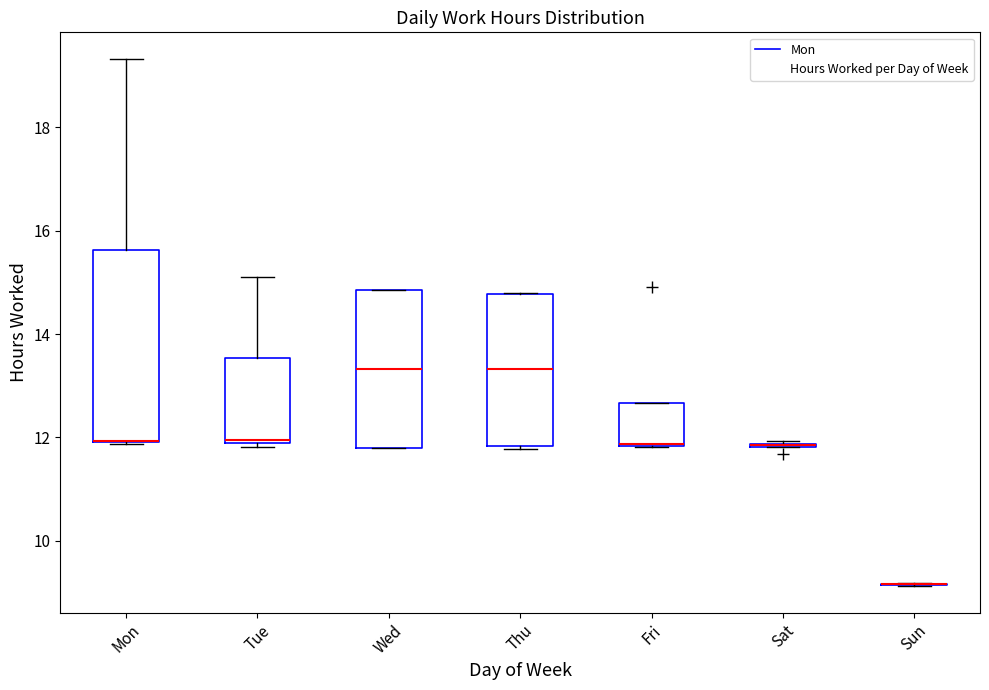

Reading left to right, read every box against the y-axis: the position of its median line, the range the box covers, and the ends of its whiskers. The values are not printed on the chart, so give them approximately, as read against the axis.

Mon: median 12.0 (drawn on the box's lower edge), box 12.0 to 15.6, whiskers 11.8 to 19.4
Tue: median 12.0, box 11.8 to 13.6, whiskers 11.8 (just below the box's lower edge) to 15.2
Wed: median 13.4, box 11.8 to 14.8, whiskers 11.8 to 14.8
Thu: median 13.4, box 11.8 to 14.8, whiskers 11.8 (just below the box's lower edge) to 14.8
Fri: median 11.8, box 11.8 to 12.6, whiskers 11.8 to 12.6
Sat: box collapsed to a line at 11.8, whiskers 11.8 to 12.0
Sun: box collapsed to a line at 9.2, whiskers 9.2 to 9.2